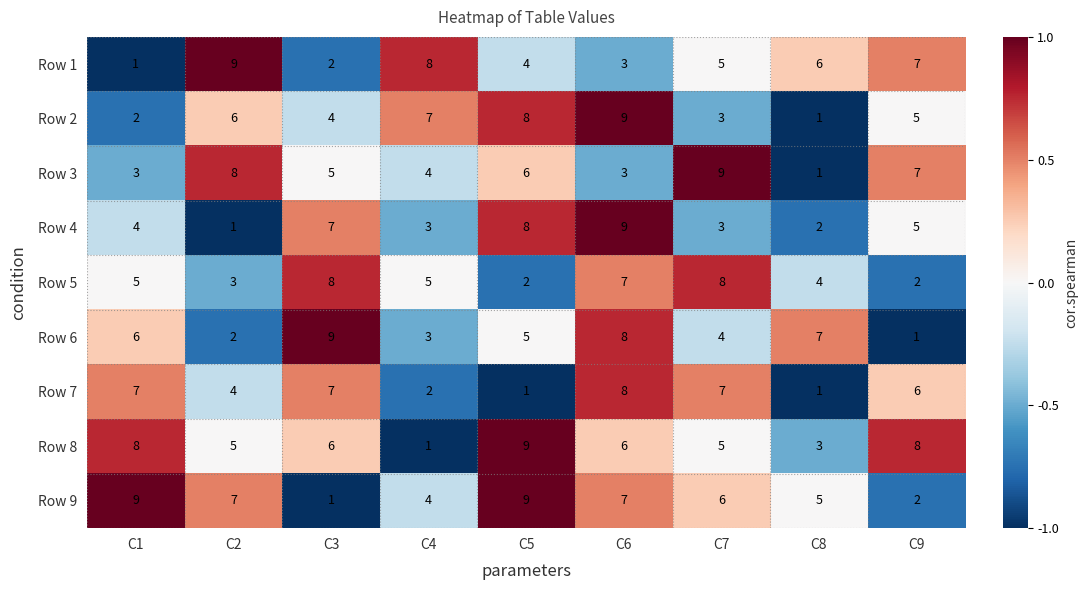

How many Row 7 values are between 2 and 7?

6